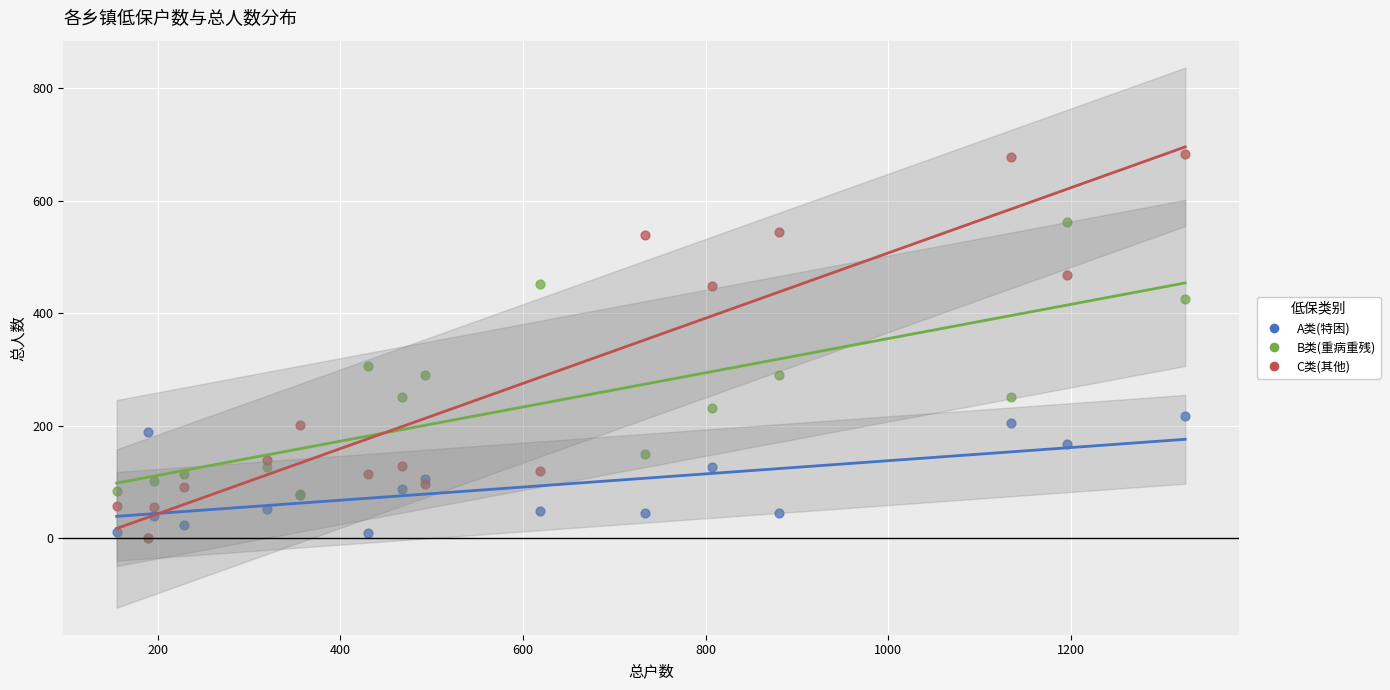

In the C类(其他) series, what Y value is closest to 341?

448